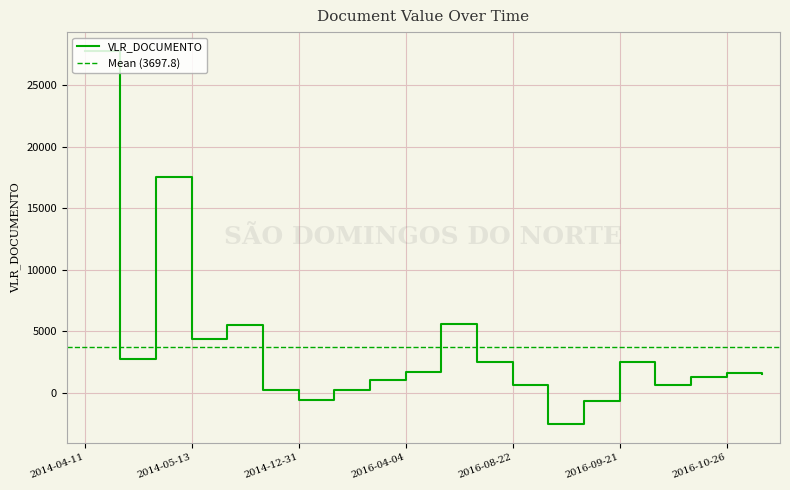

The value of VLR_DOCUMENTO at 2014-04-11 is 42064.7. True or false?

False